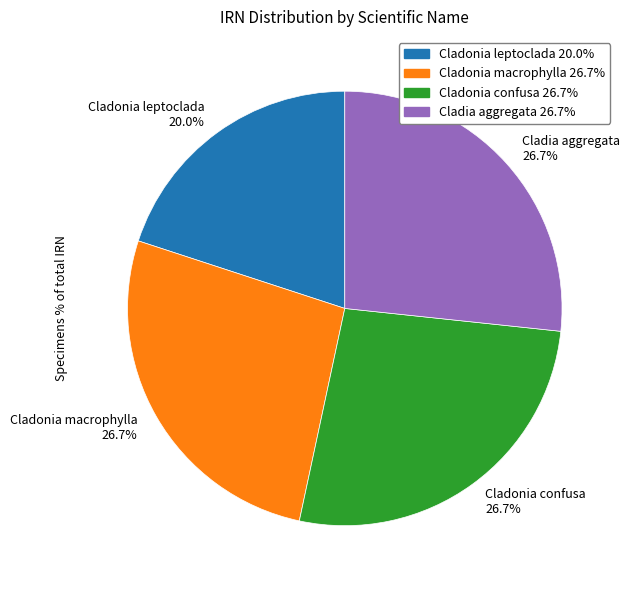

How many slices are in this pie chart?

4